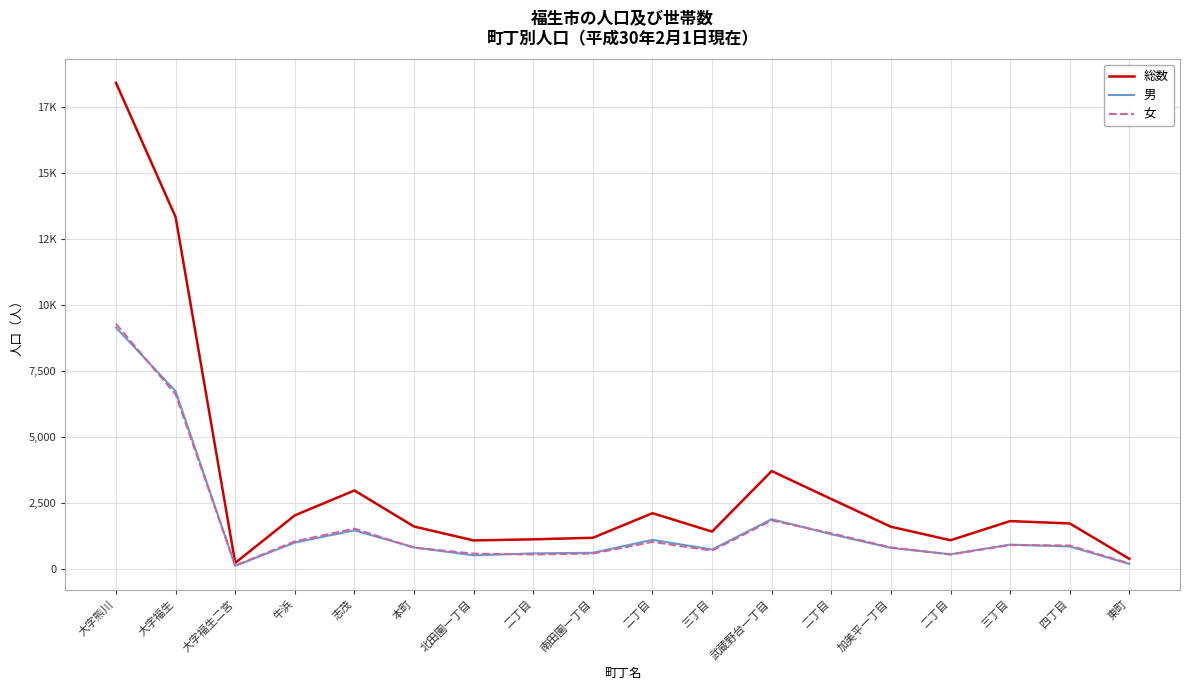

What are all the series names shown in the legend?

総数, 男, 女